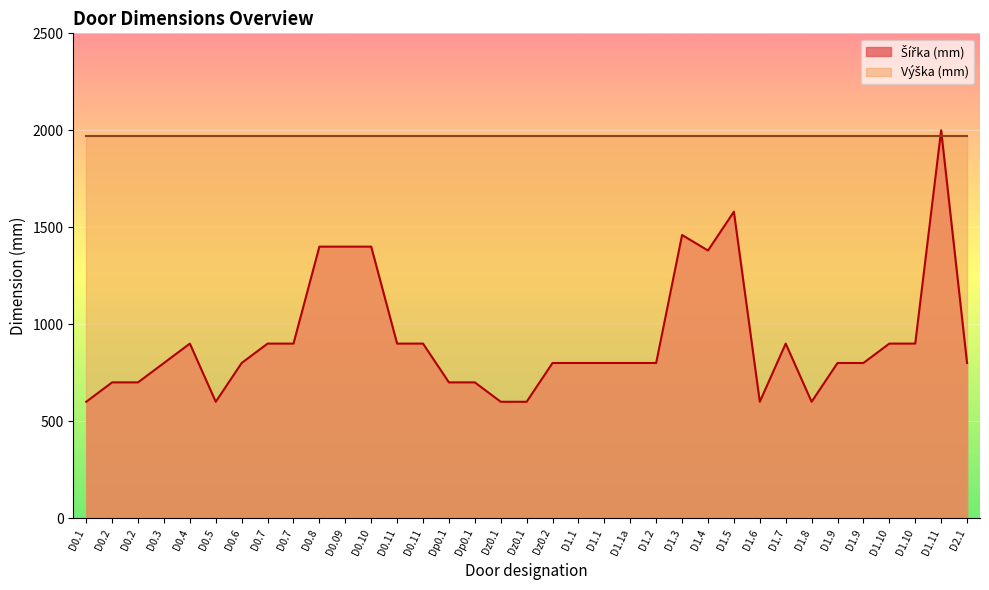

What is the difference between the second highest and second lowest values?

980